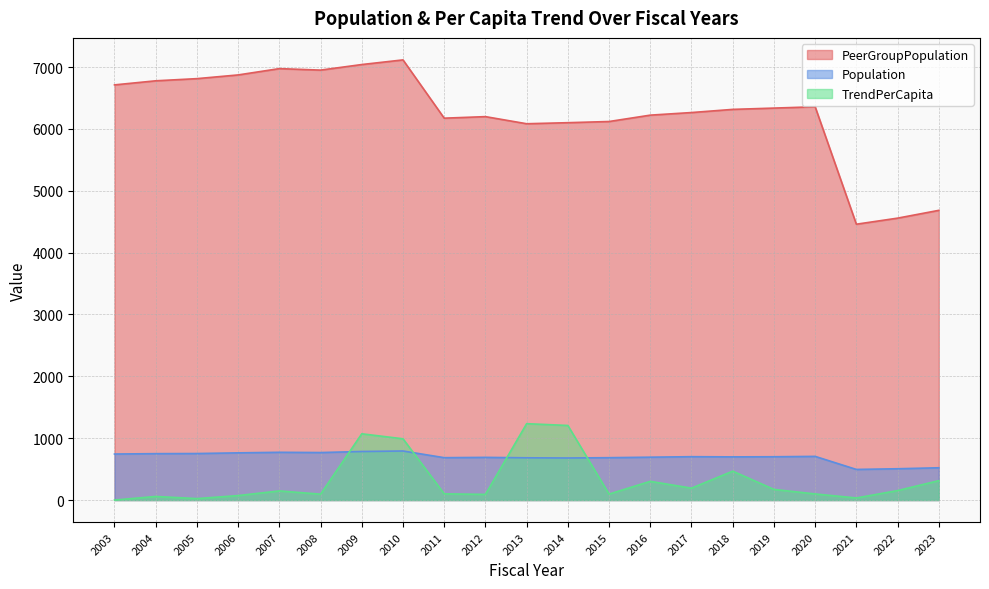

What is the value of the Population point at the 12th from the left?

680.0